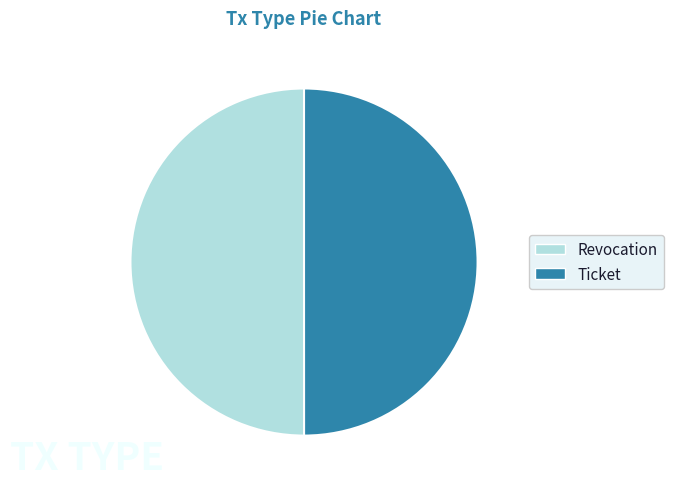

Approximately how many times larger is the value at Ticket compared to Revocation?

1.0